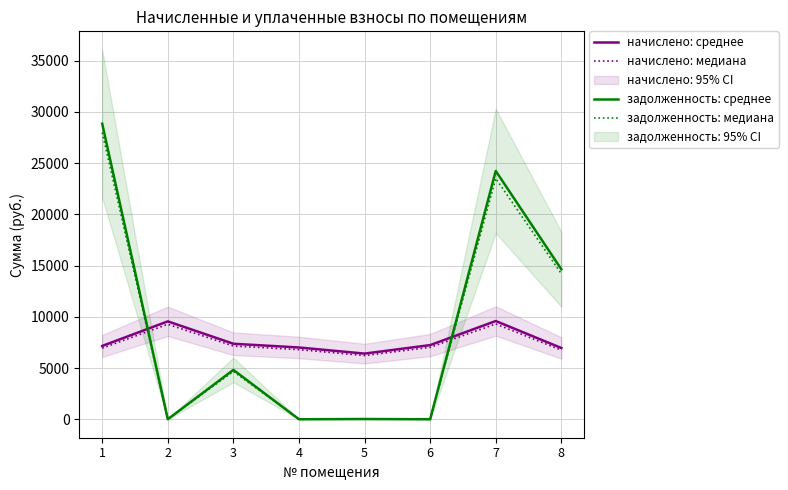

At which label is начислено: среднее closest to 7998?

3